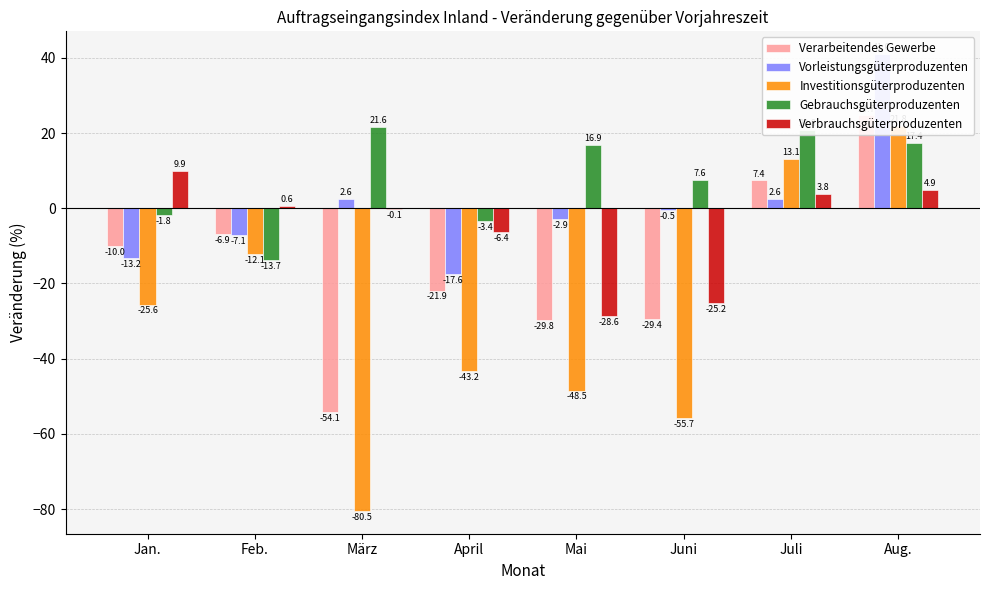

Rank the series at April from lowest to highest value.

Investitionsgüterproduzenten, Verarbeitendes Gewerbe, Vorleistungsgüterproduzenten, Verbrauchsgüterproduzenten, Gebrauchsgüterproduzenten